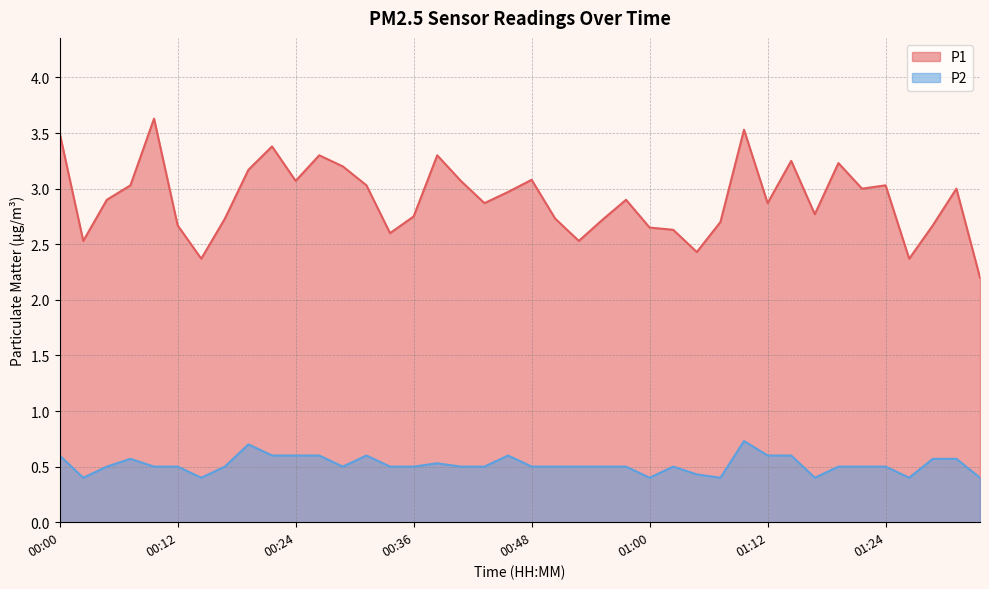

What is the sum of all P2 values?

20.7